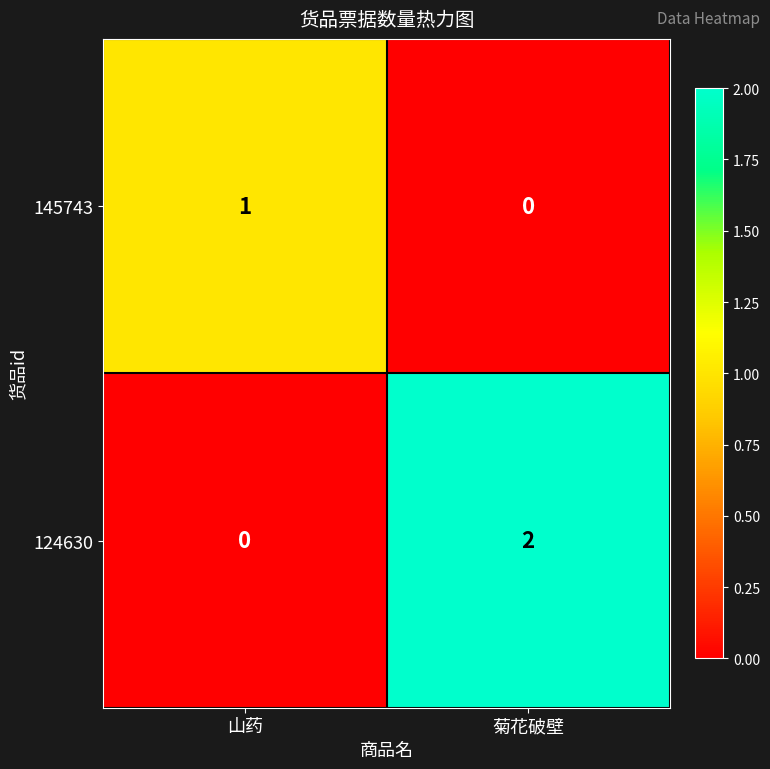

Count the number of categories in the chart.

2